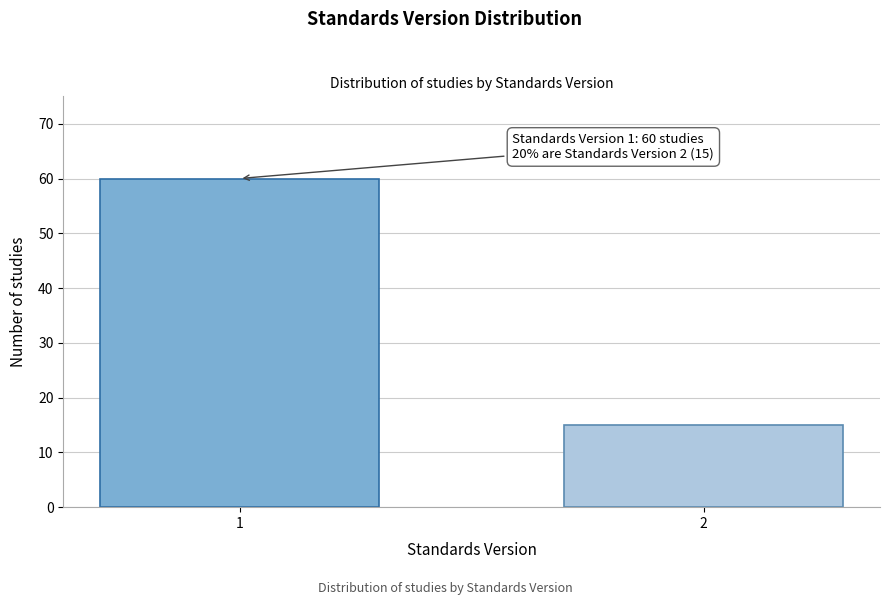

Reading left to right, transcribe all the data shown in this chart.

1=60	2=15